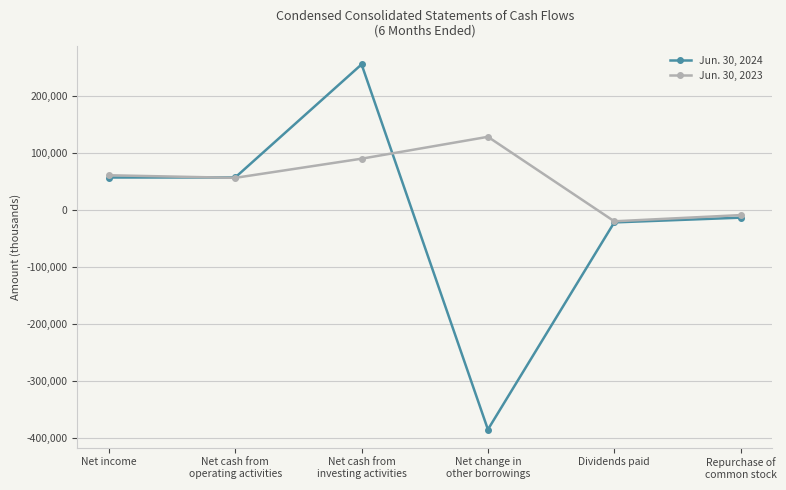

What is the highest value of the Jun. 30, 2024 series?

255047